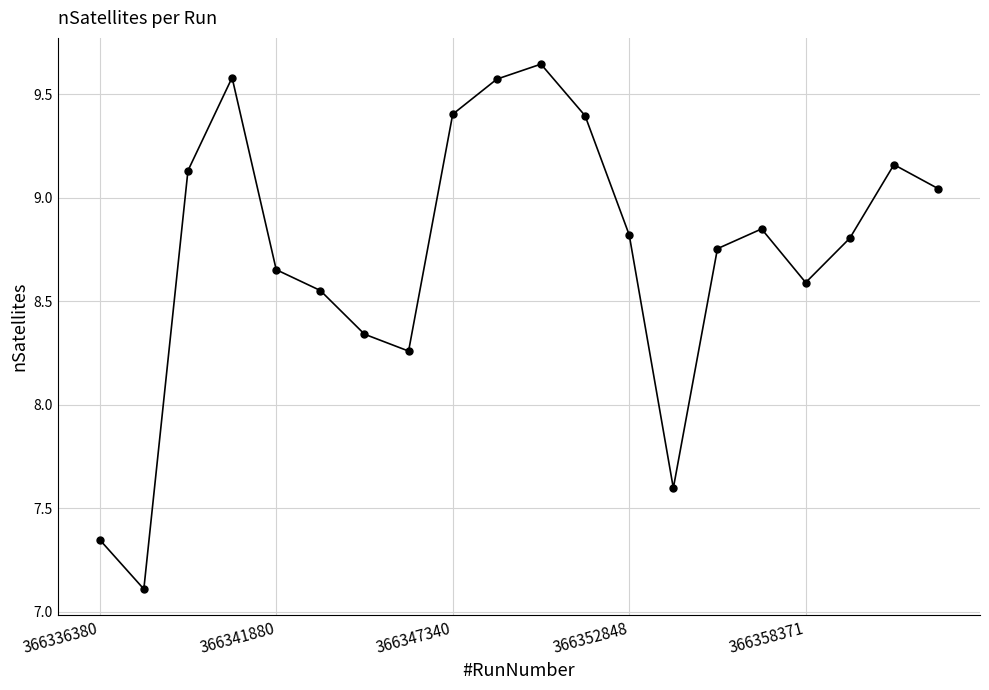

True or false: the data has more than 2 interior local peaks.

True